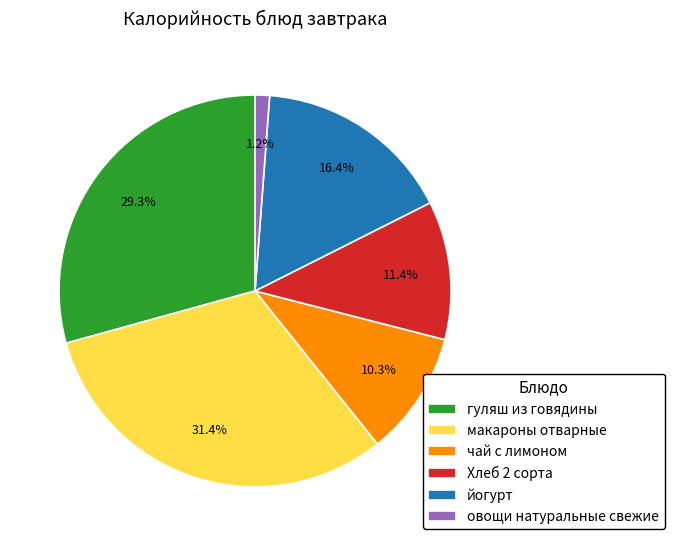

True or false: йогурт accounts for 4% of the total.

False